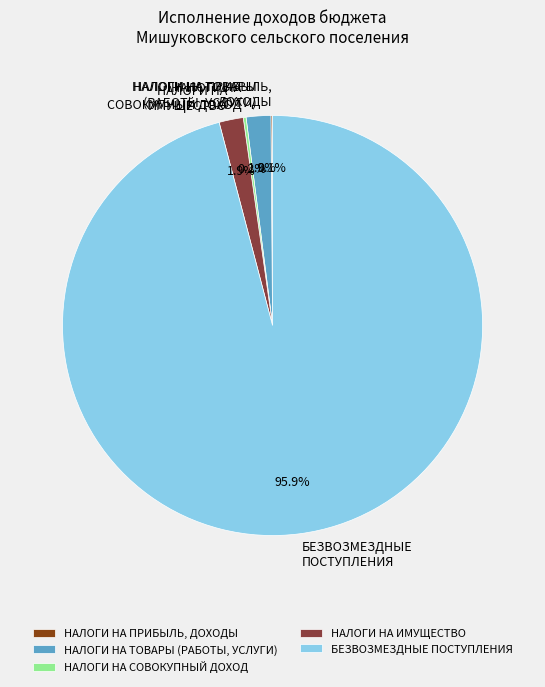

Is it true that БЕЗВОЗМЕЗДНЫЕ ПОСТУПЛЕНИЯ is 87% of the pie?

False